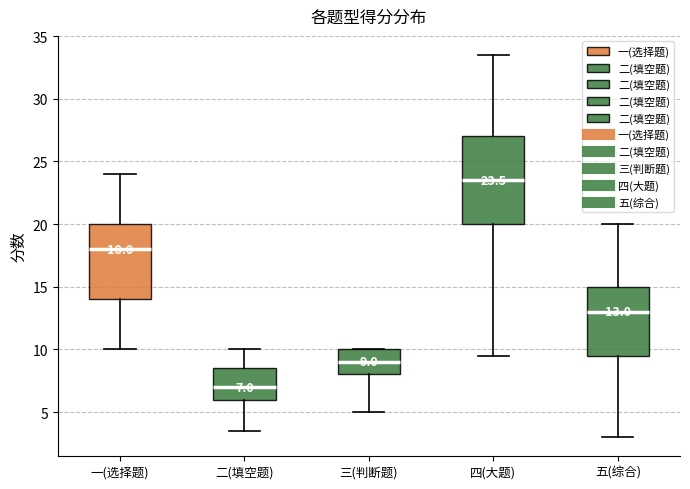

Comparing the boxes themselves (not the whiskers), which one is the tallest?

四(大题)